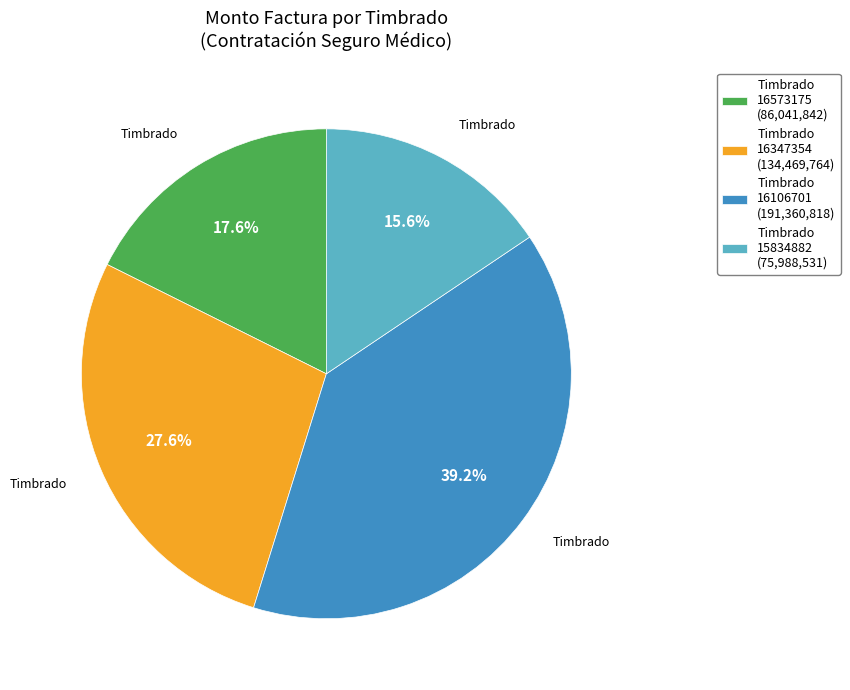

Between Timbrado 16573175 (86,041,842) and Timbrado 16347354 (134,469,764), which is larger?

Timbrado 16347354 (134,469,764)